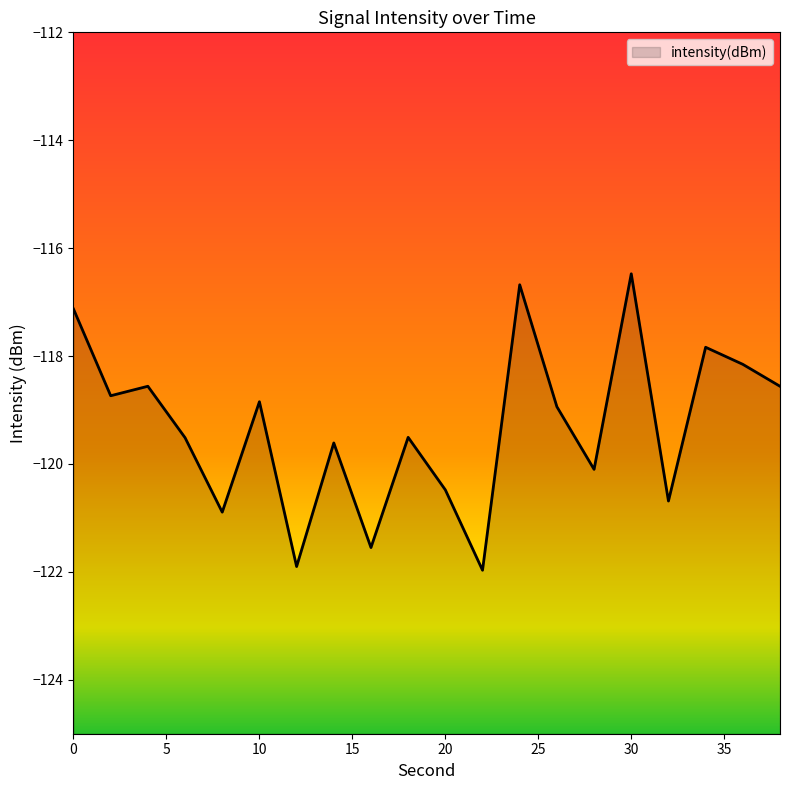

The value at 22 is -122.0. True or false?

True